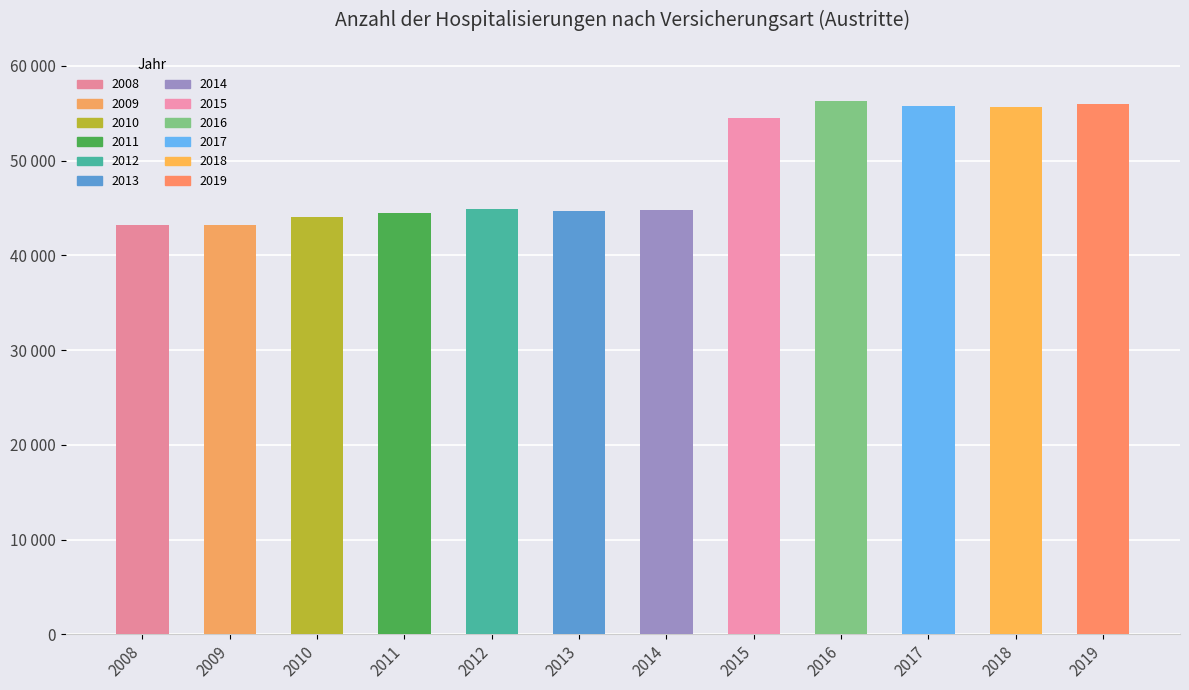

What is the value of the 8th bar from the left?

54522